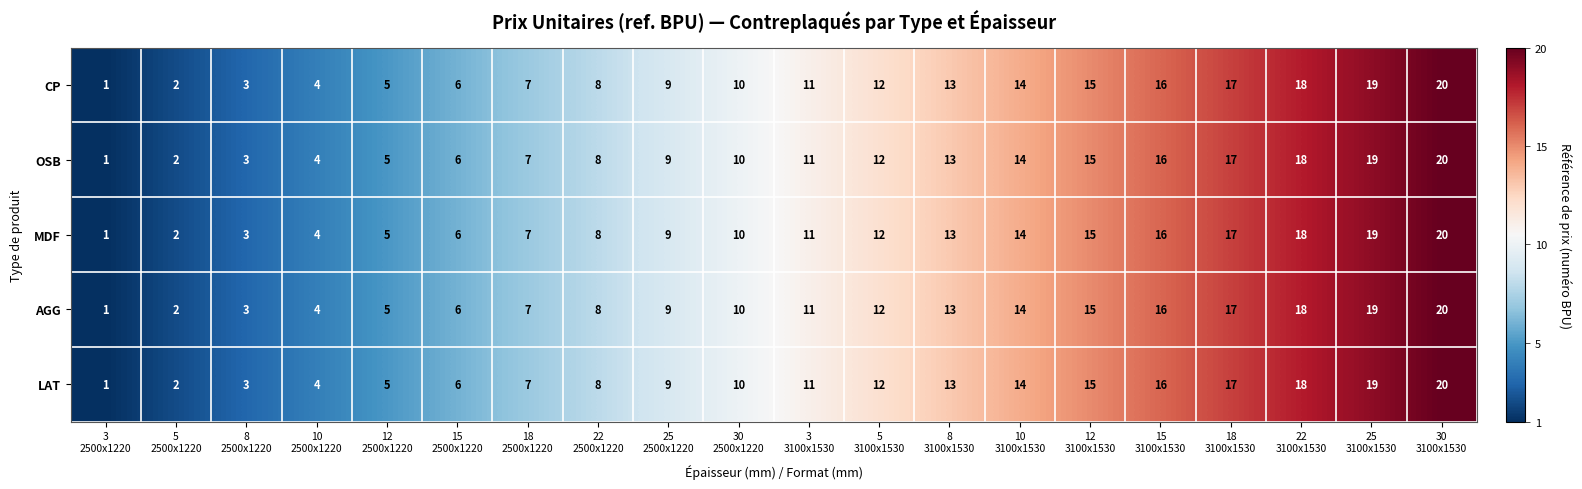

What is the maximum value for AGG?

20